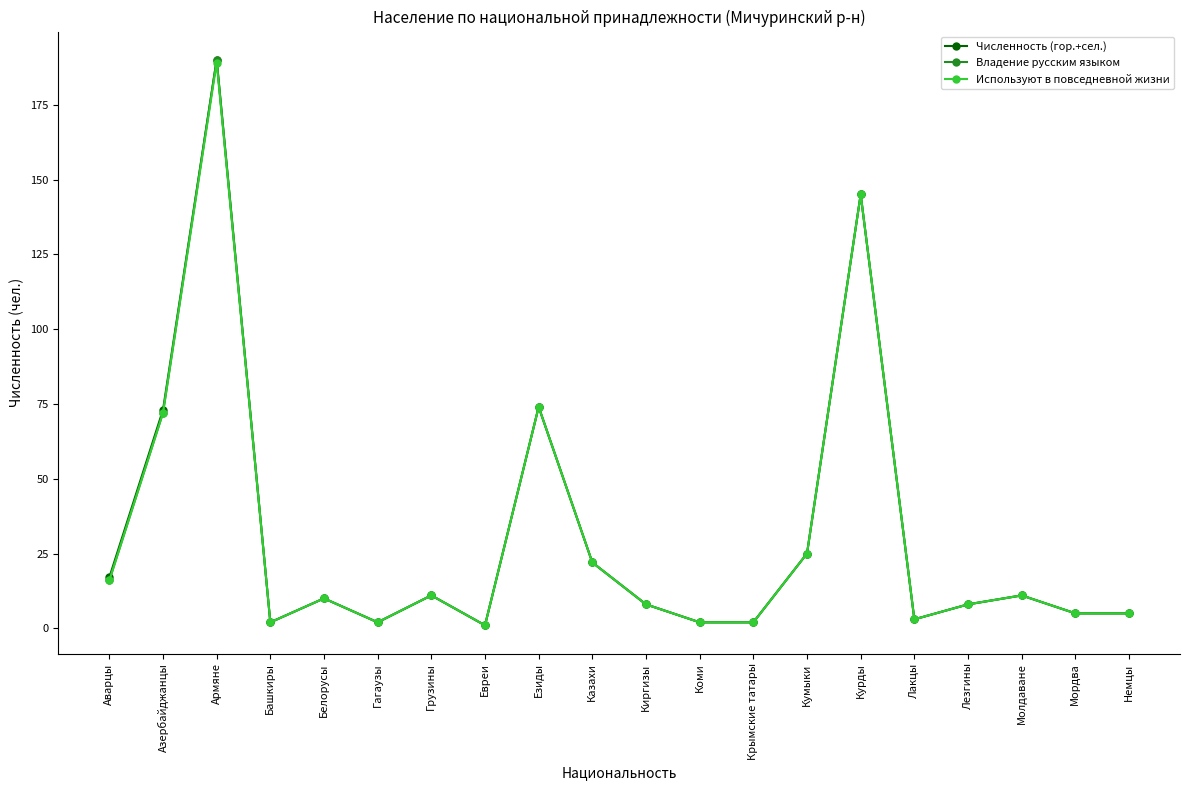

How many lines are shown in the chart?

3